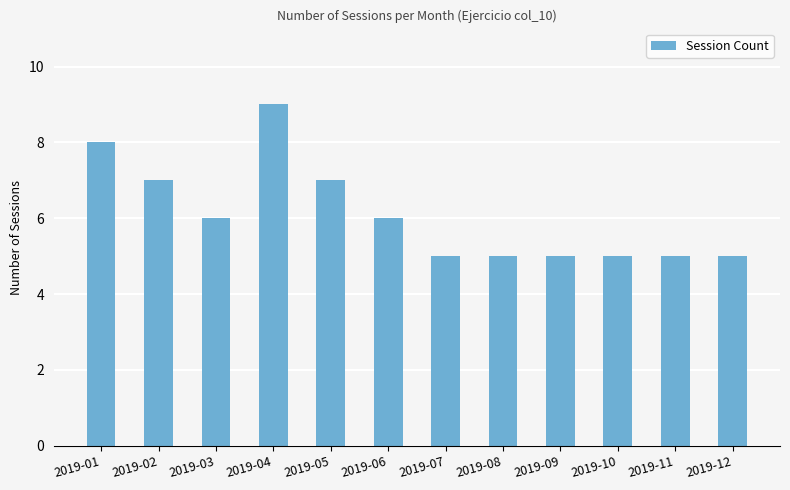

Where does the data first go above 6?

2019-01